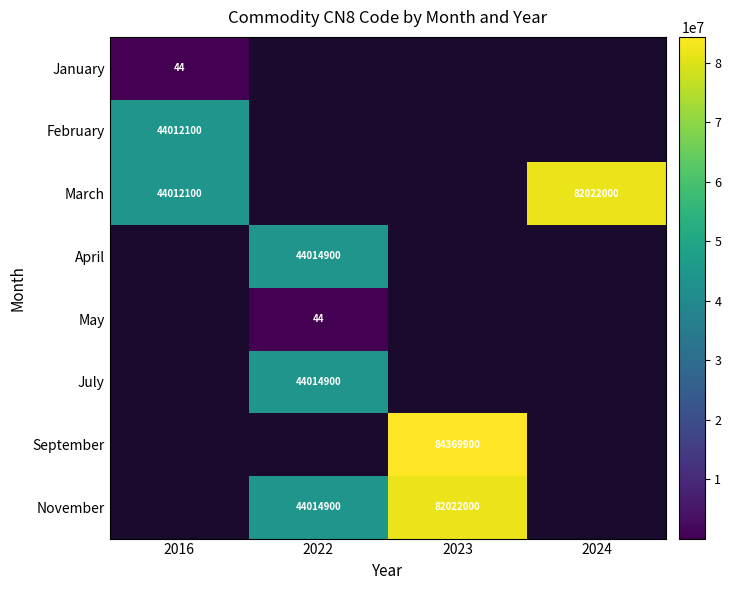

Is it true that February equals 9901856 at 2016?

False